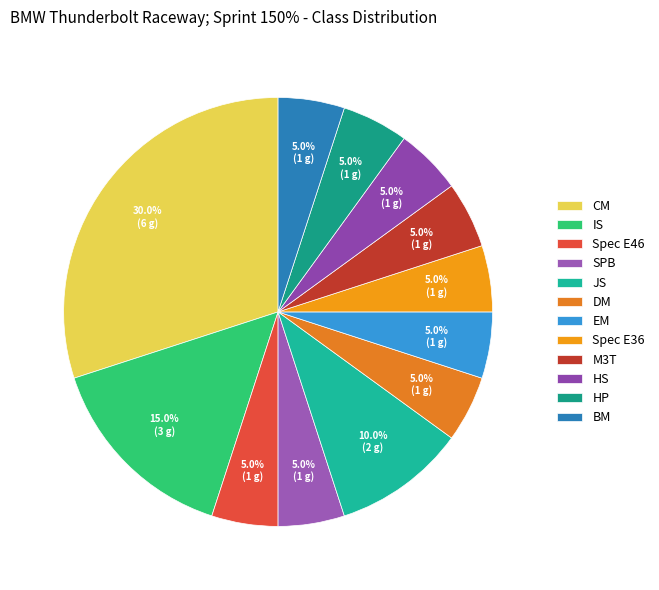

Approximately how many times larger is the value at BM compared to CM?

0.2